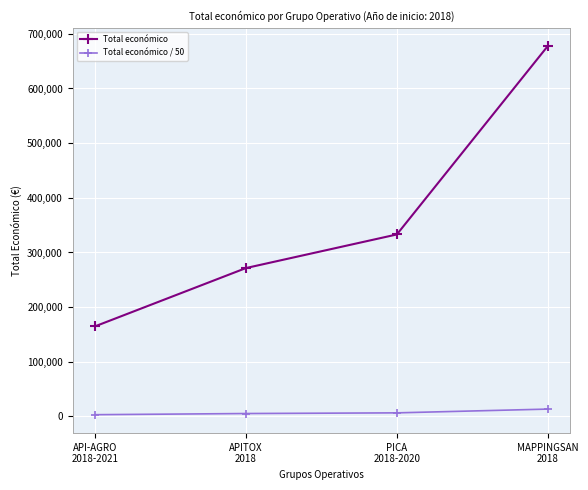

List the series in order of their overall mean, lowest first.

Total económico / 50, Total económico